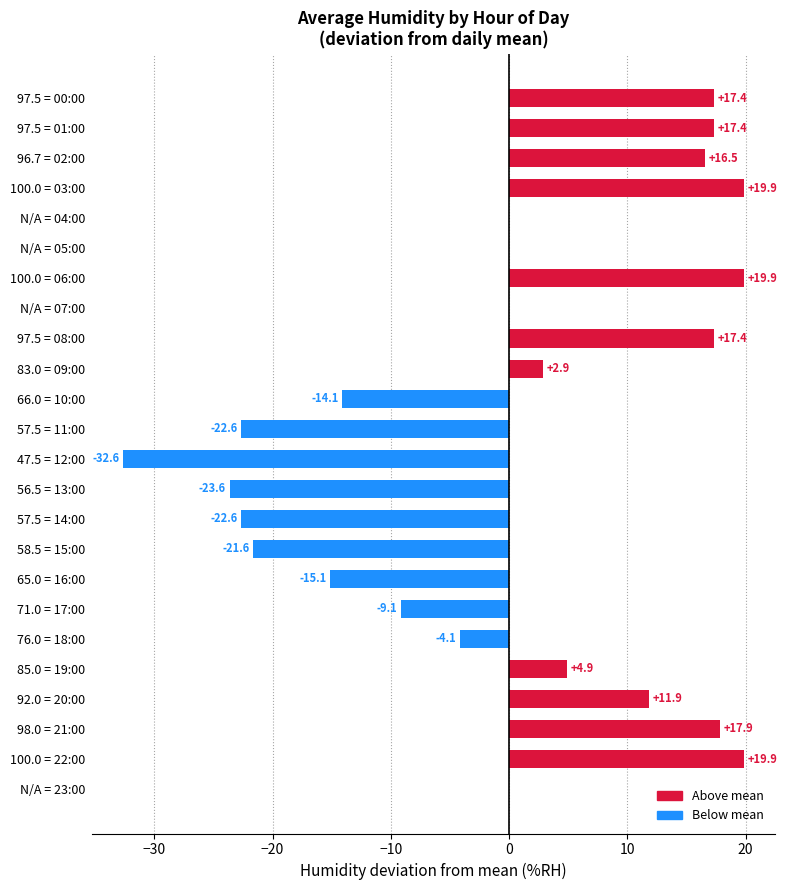

The chart shows a value of 7.2 at 85.0 = 19:00. True or false?

False